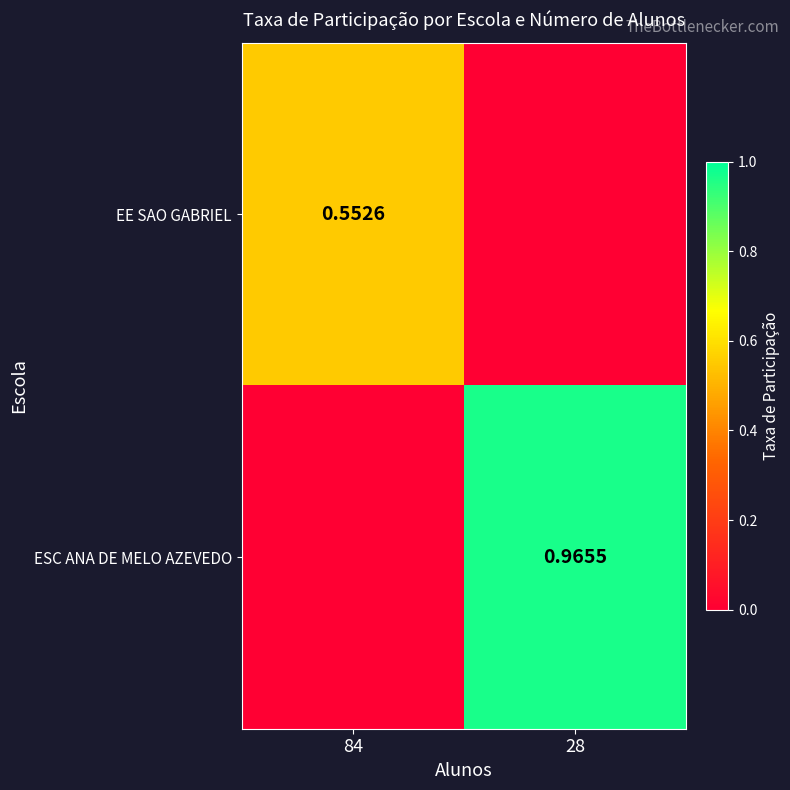

Is the value of EE SAO GABRIEL at 84 greater than the value of ESC ANA DE MELO AZEVEDO at 28?

No